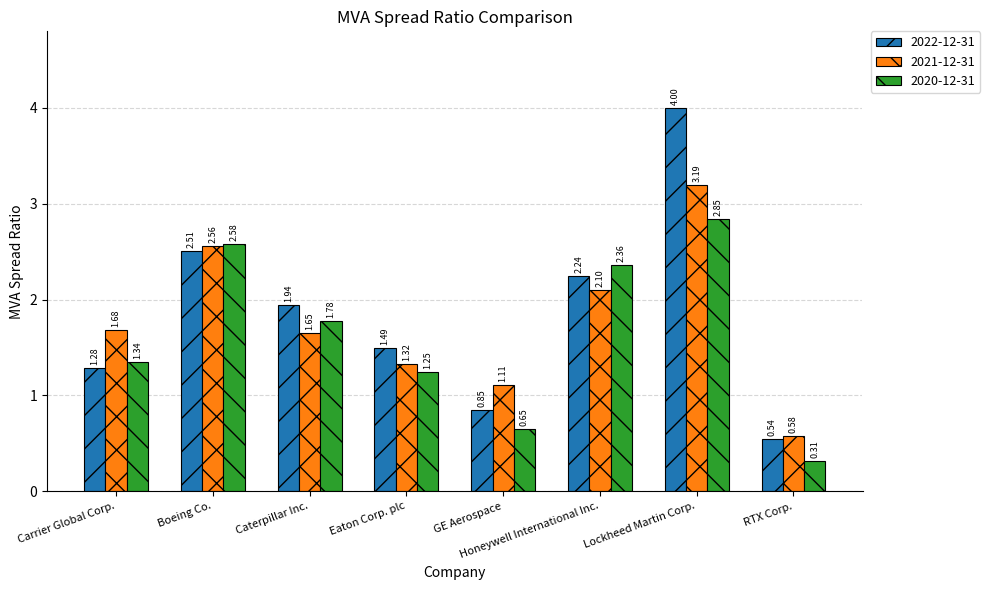

The 2022-12-31 series shows 0.4 at Eaton Corp. plc. True or false?

False